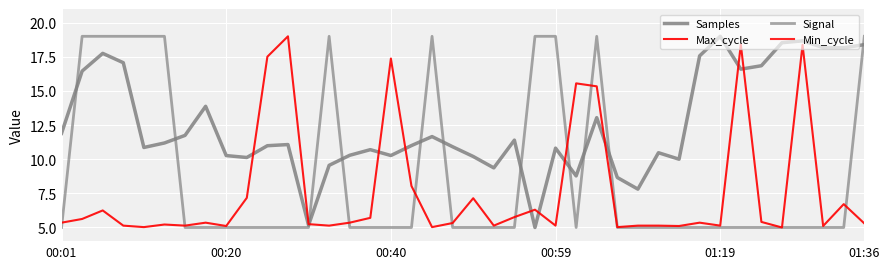

At which category does the chart reach its peak across all series?

01:19